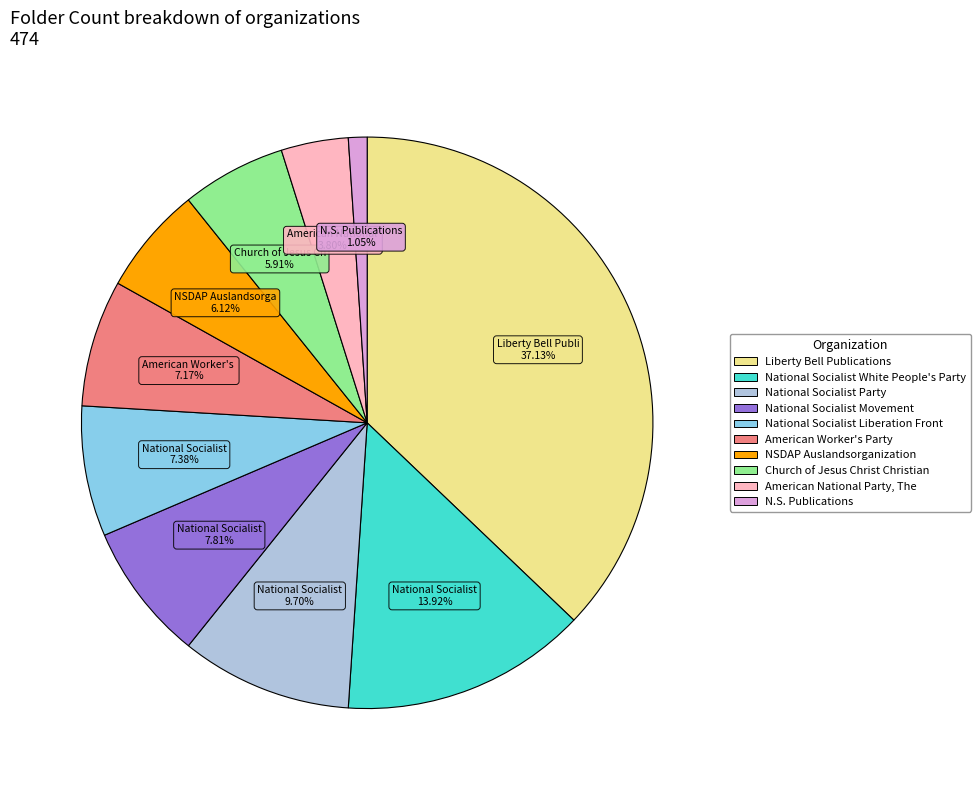

Which category has the biggest portion of the pie?

Liberty Bell Publications